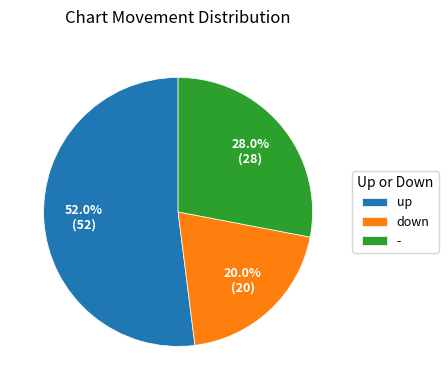

Count the number of slices in the pie.

3